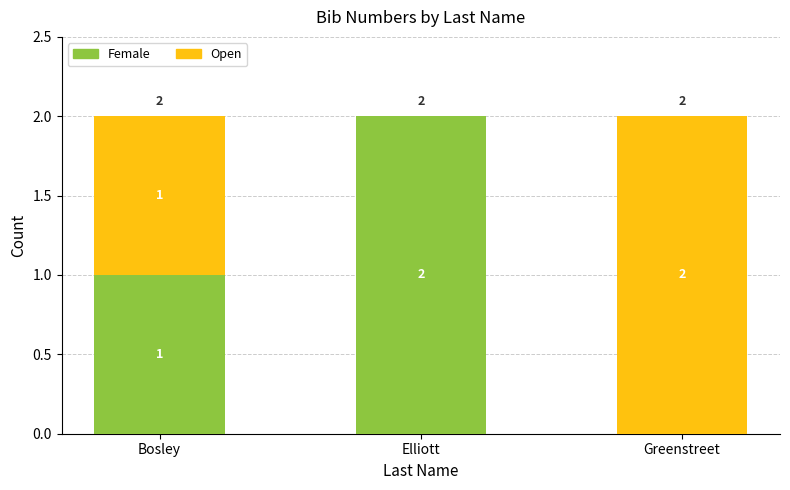

Which category has the highest value in the Female series?

Elliott